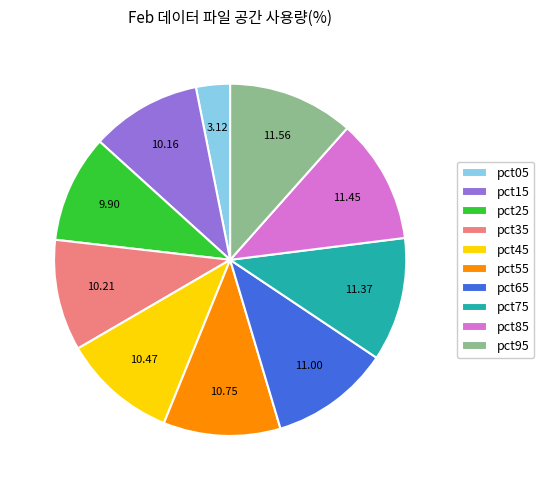

Combined, do pct15 and pct25 account for over 50%?

No